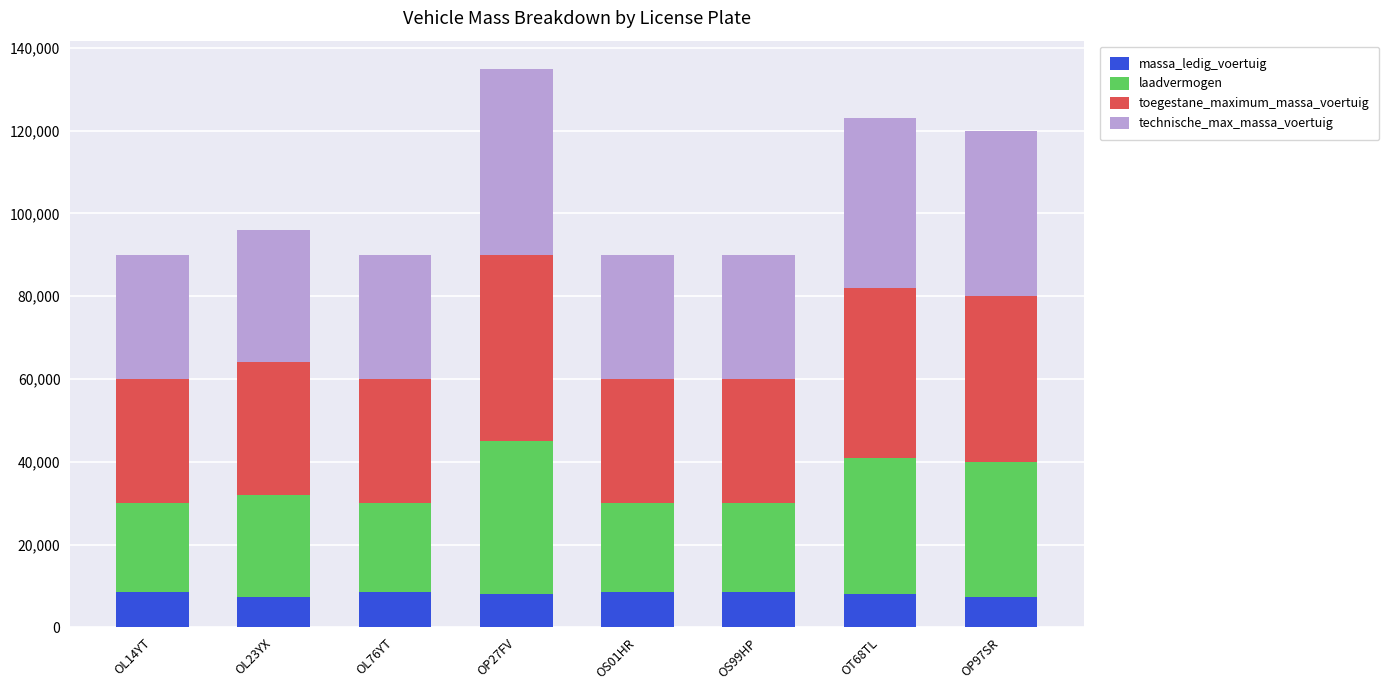

What is the maximum value for massa_ledig_voertuig?

8500